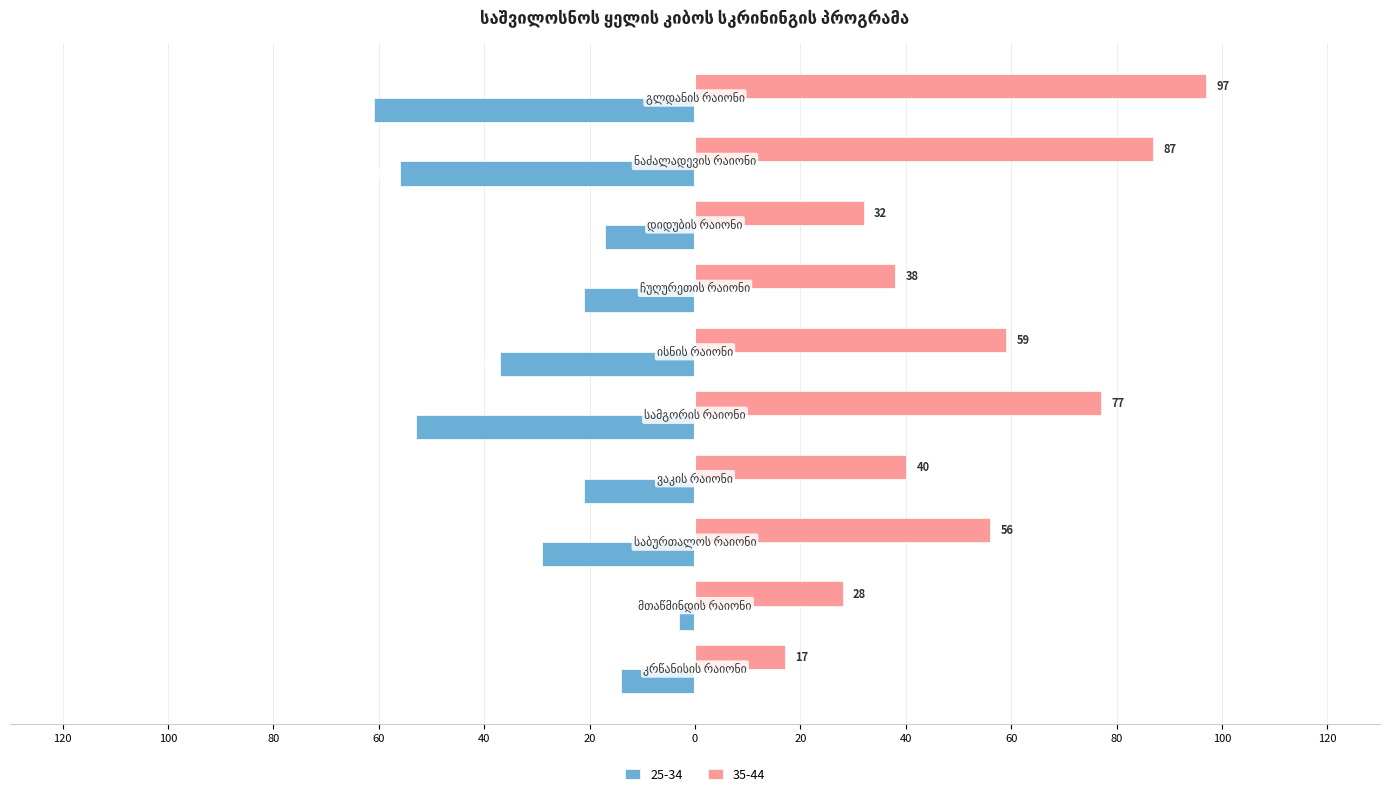

Reading right to left, transcribe all the data shown in this chart.

25-34: -14	-3	-29	-21	-53	-37	-21	-17	-56	-61
35-44: 17	28	56	40	77	59	38	32	87	97